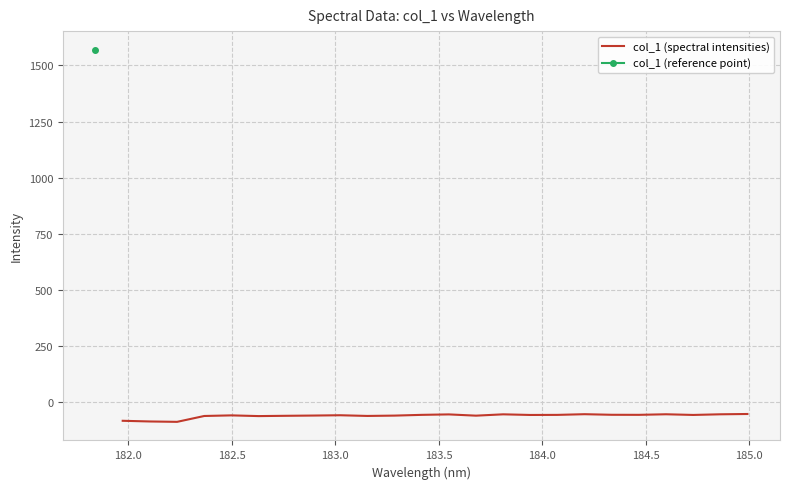

What is the minimum value for col_1 (spectral intensities)?

-88.7